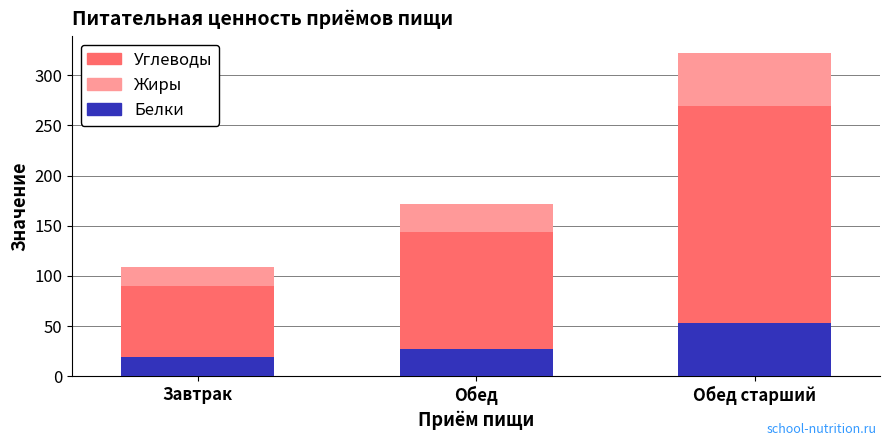

What is the total value across all series at Завтрак?

109.3